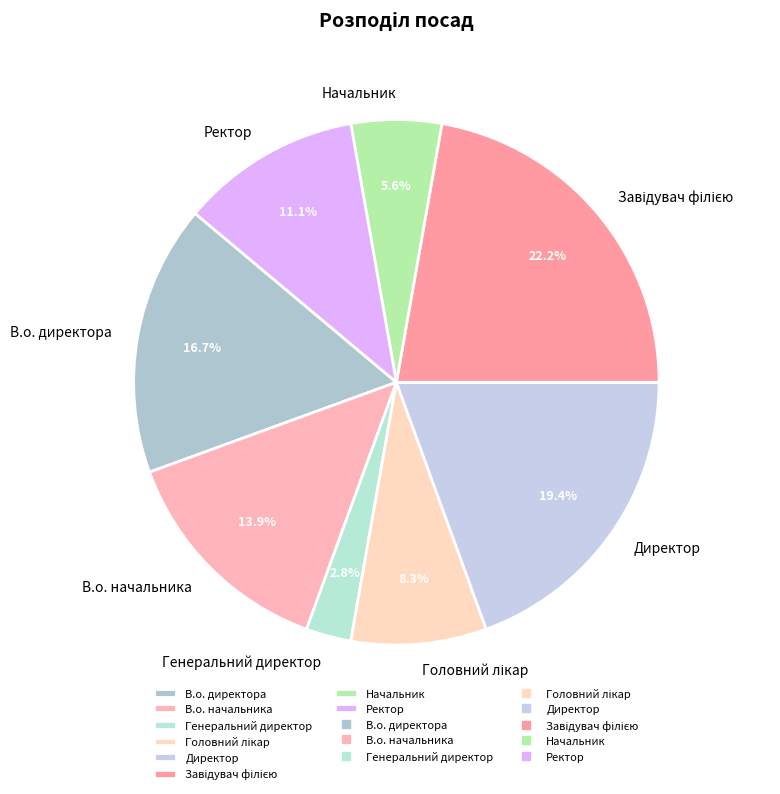

Between В.о. начальника and Директор, which is larger?

Директор